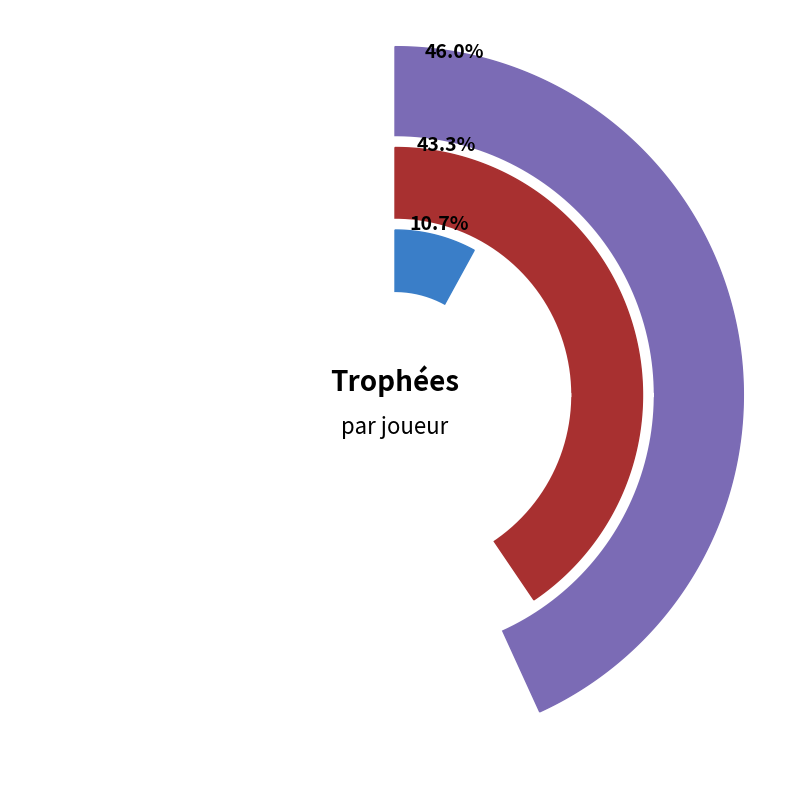

How many segments does this pie chart have?

3